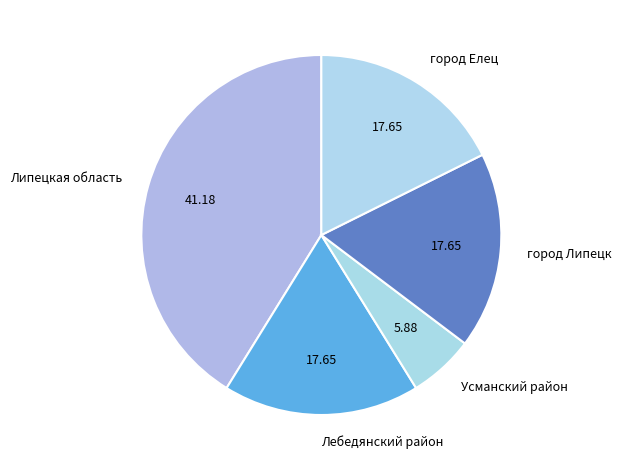

Count the number of slices in the pie.

5